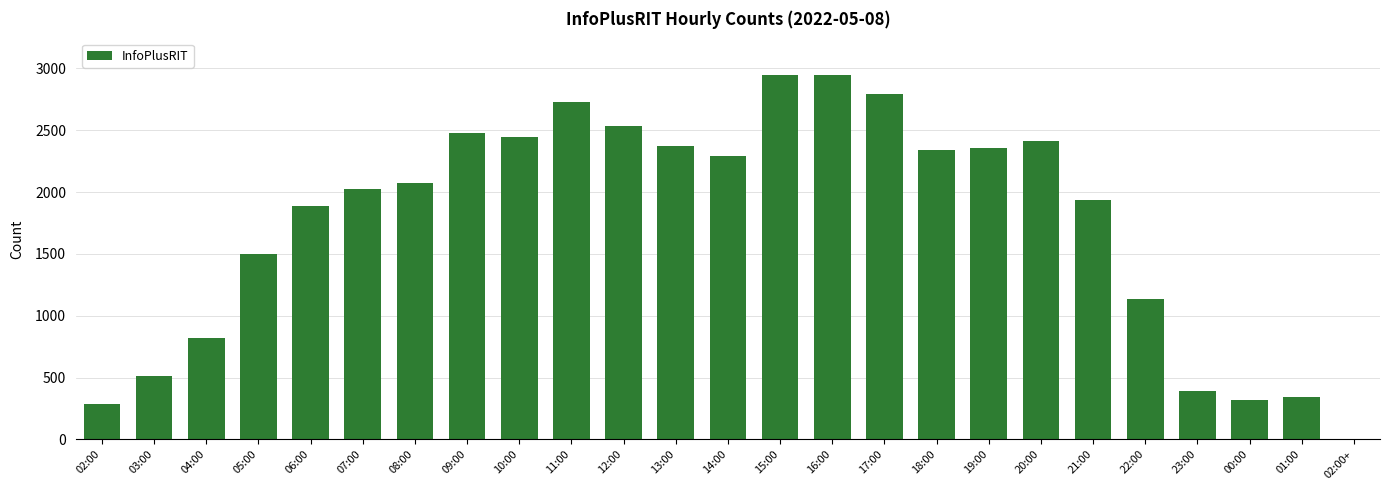

Count the number of data series in this chart.

1